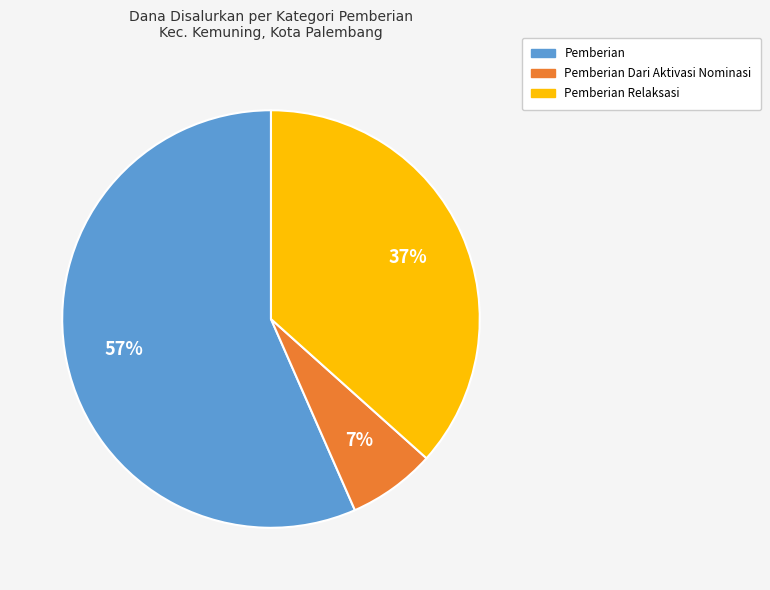

To the nearest percent, what is the difference between the largest and smallest slice percentages?

50%